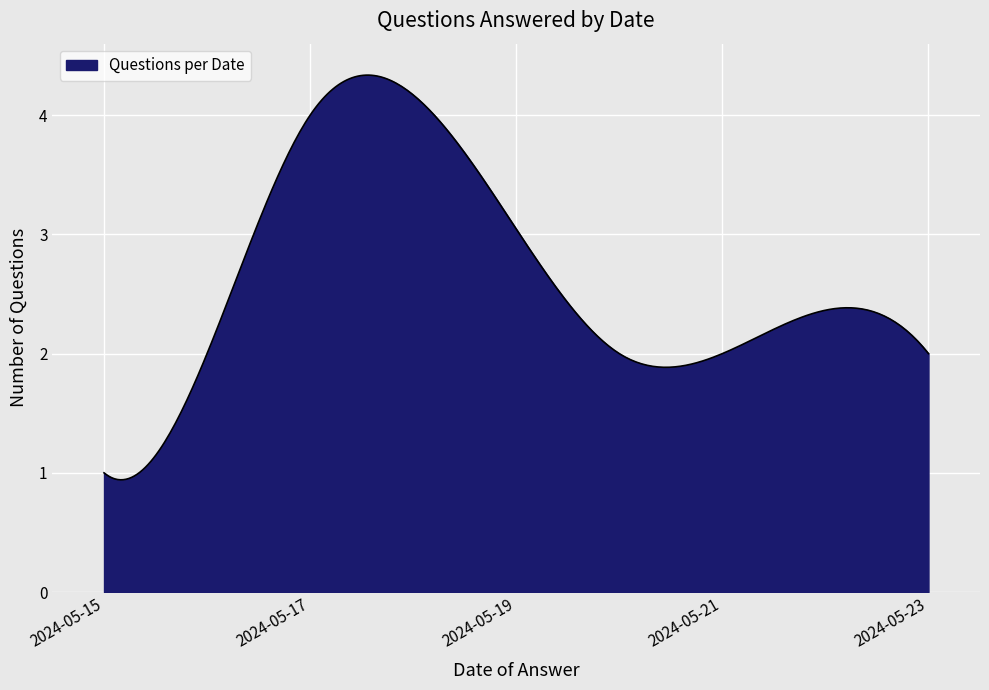

What is the greatest value displayed?

4.3